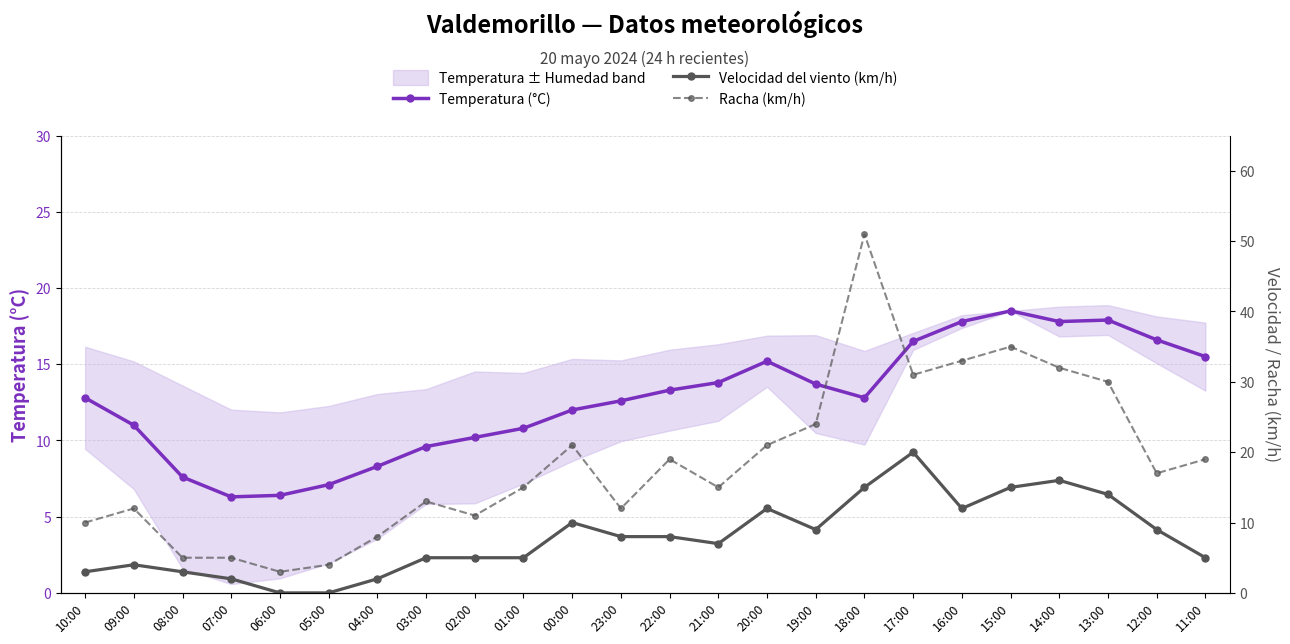

Is the value of Racha (km/h) at 23:00 greater than the value of Temperatura (°C) at 07:00?

Yes